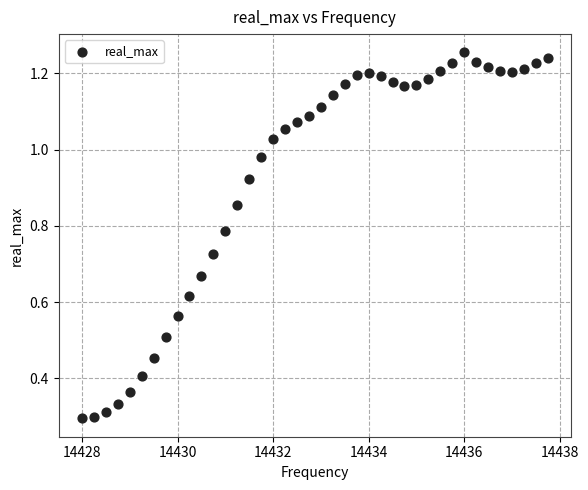

What is the range of X values (max minus min)?

9.8